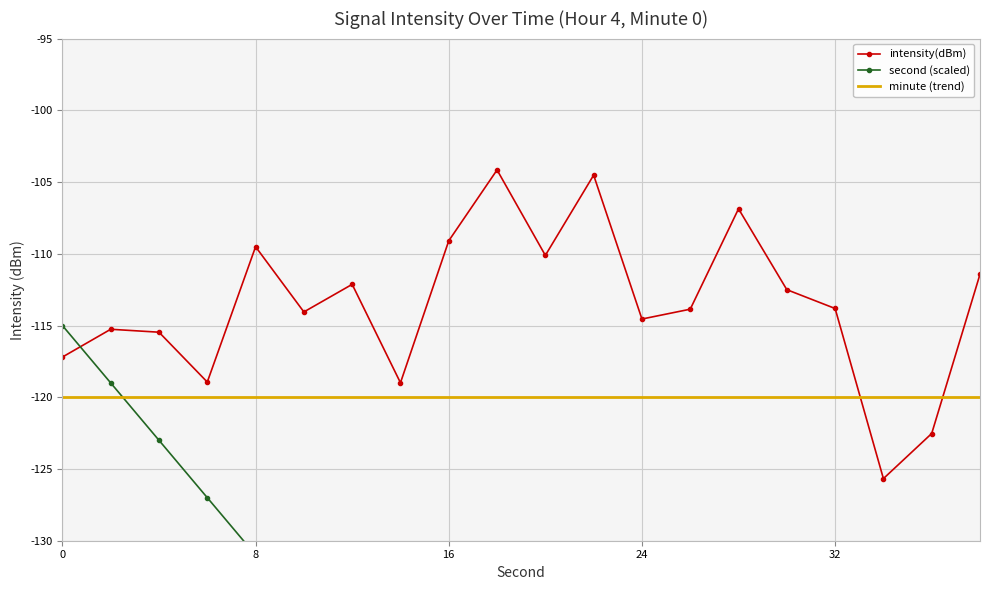

How many intersections are there between minute (trend) and intensity(dBm)?

2